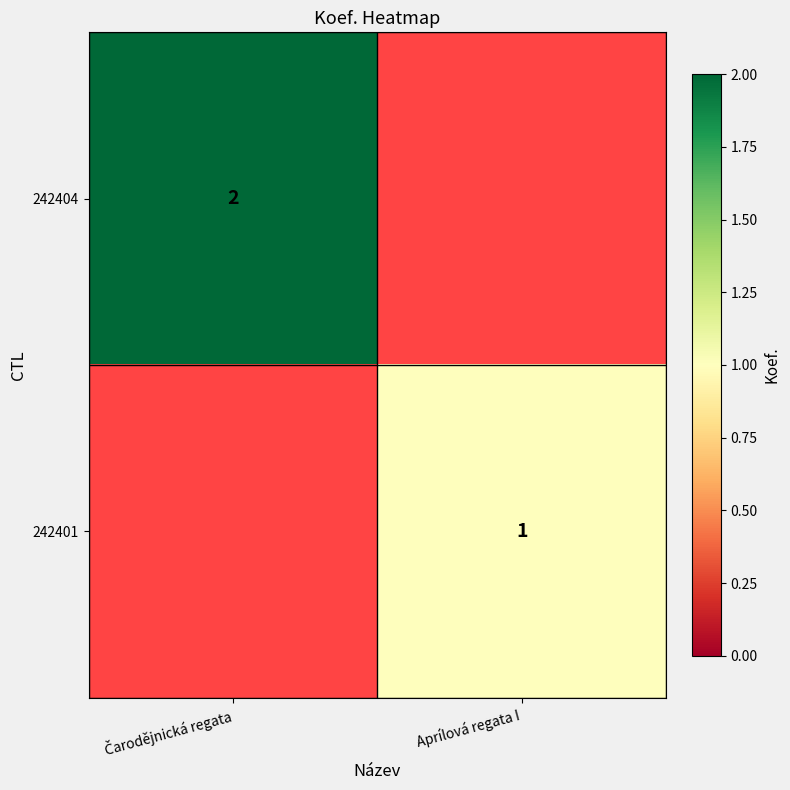

The value of 242401 at Aprílová regata I is 1. True or false?

True